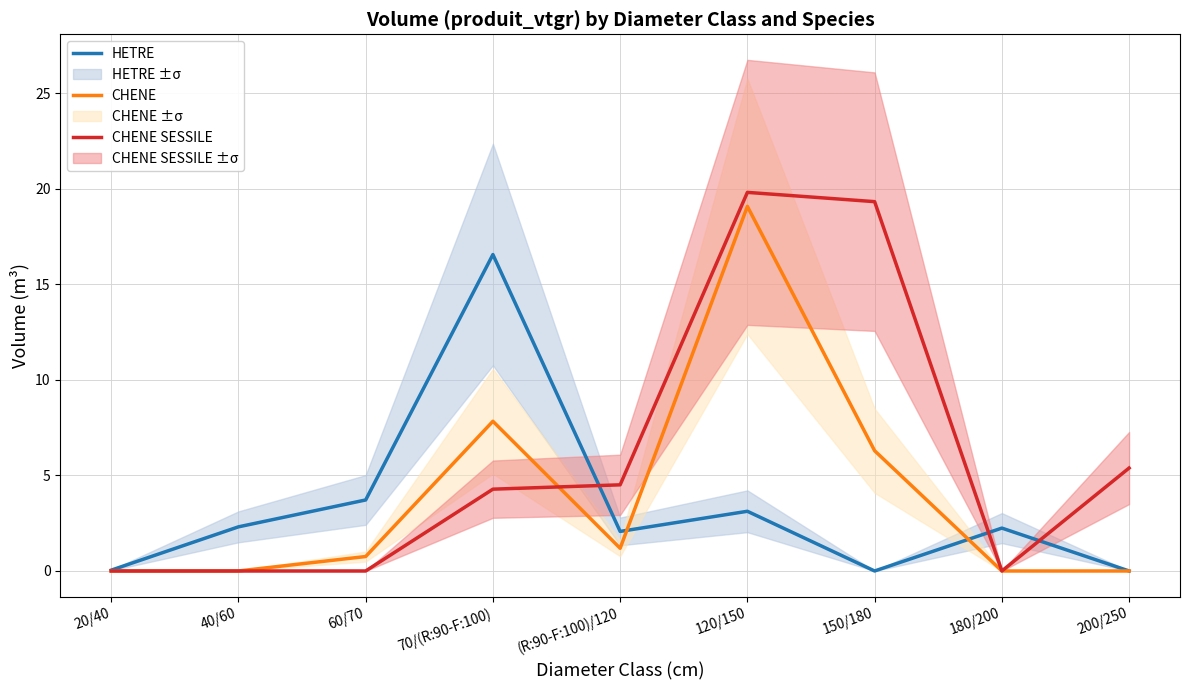

After their last crossing, which series has the higher values: CHENE or HETRE?

HETRE